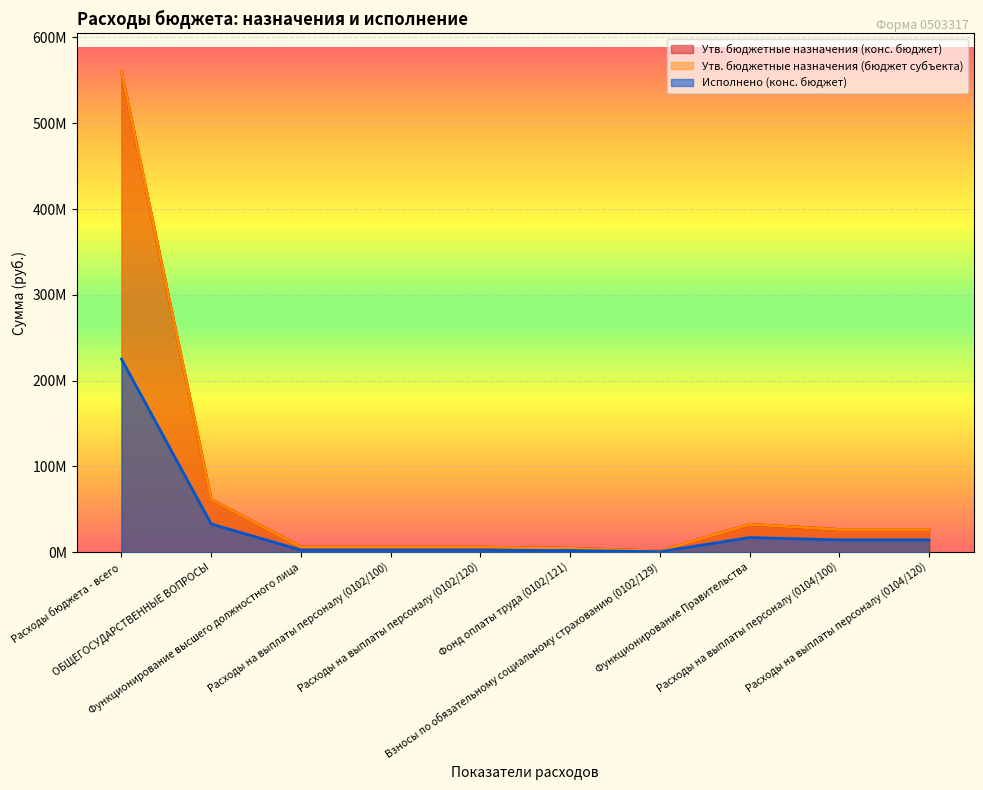

At which category does Утв. бюджетные назначения (конс. бюджет) reach its first local valley?

Взносы по обязательному социальному страхованию (0102/129)